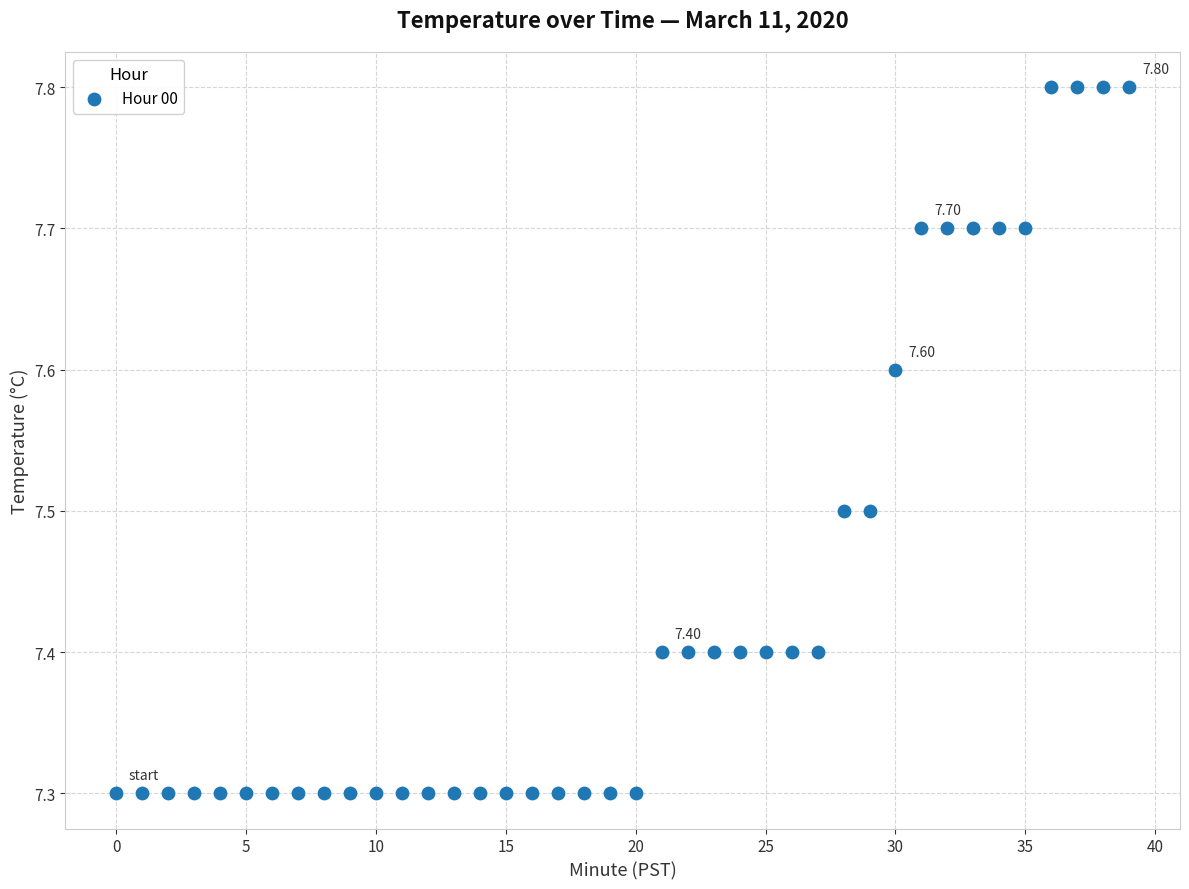

What is the range of Y values (max minus min)?

0.5